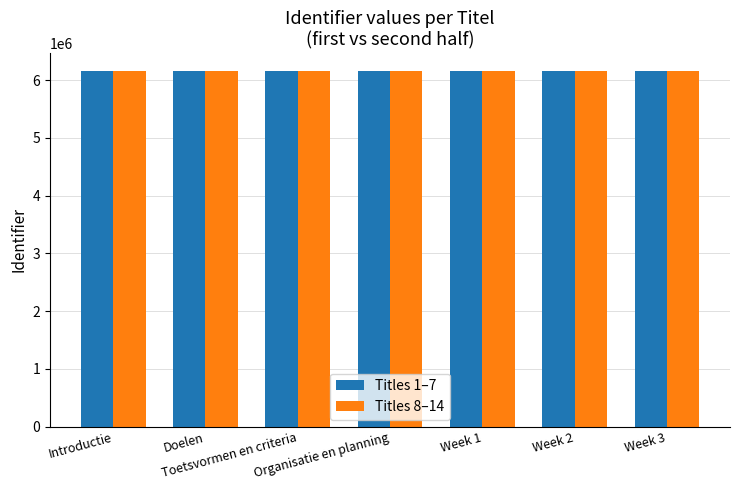

Count the Titles 1–7 values in the range 6155682 to 6155689.

5